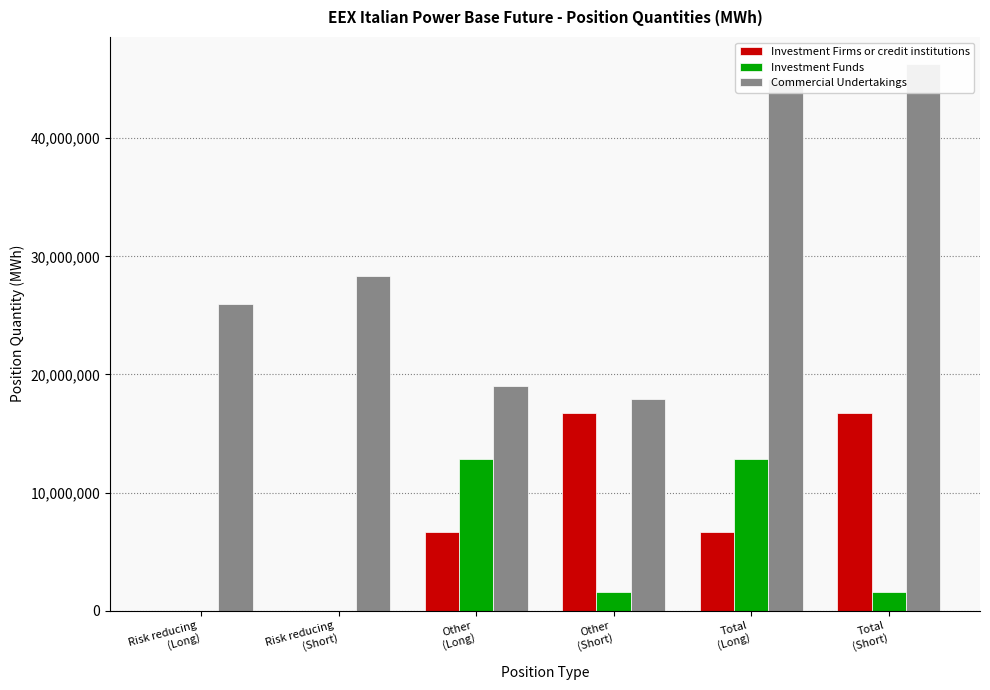

How many data points in Investment Funds are less than 1593684?

3